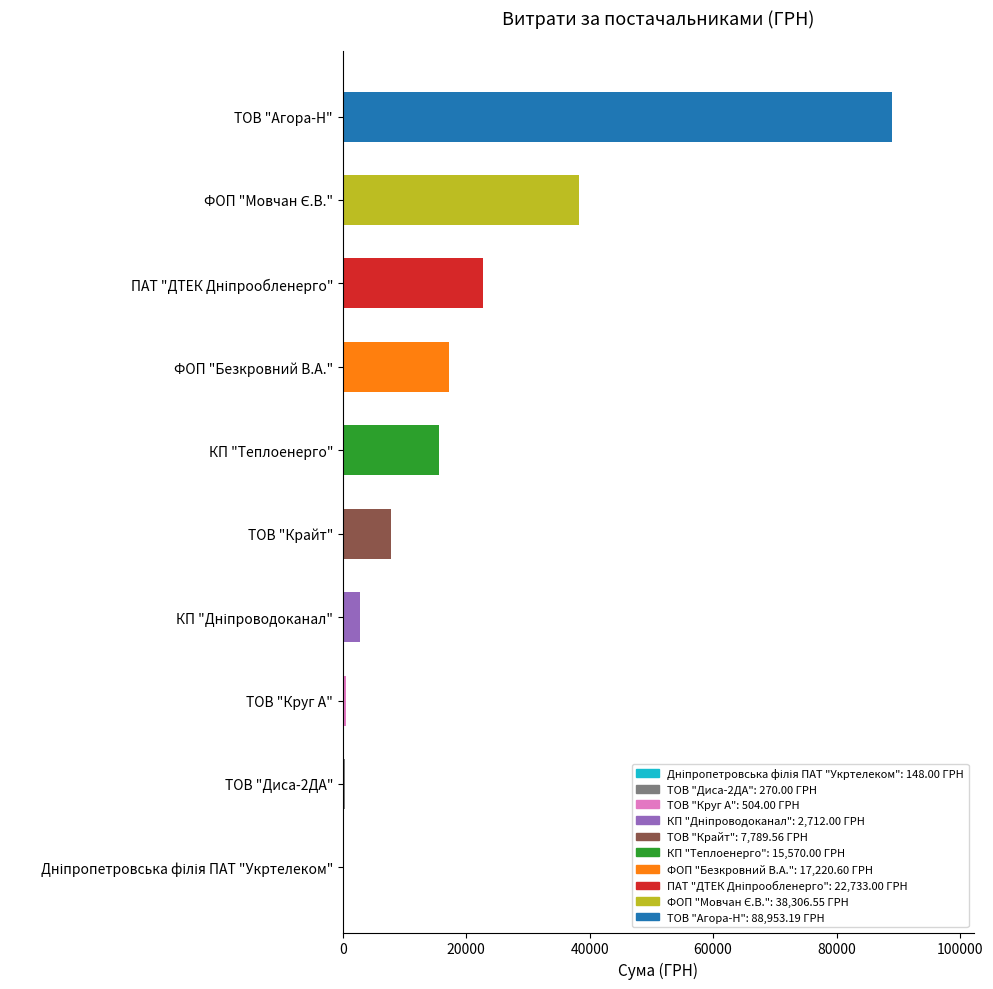

What is the average value?

19420.7